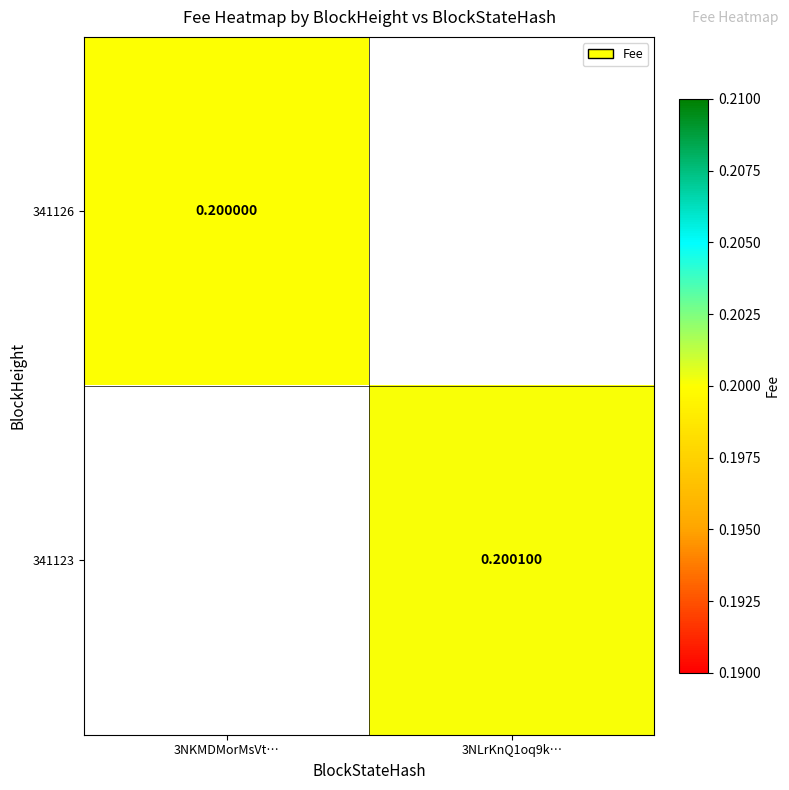

What value does the 341126 series have at 3NKMDMorMsVt…?

0.2